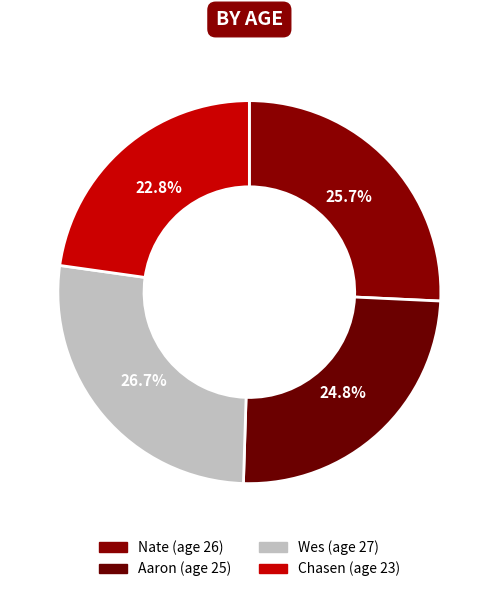

How many slices are in this pie chart?

4